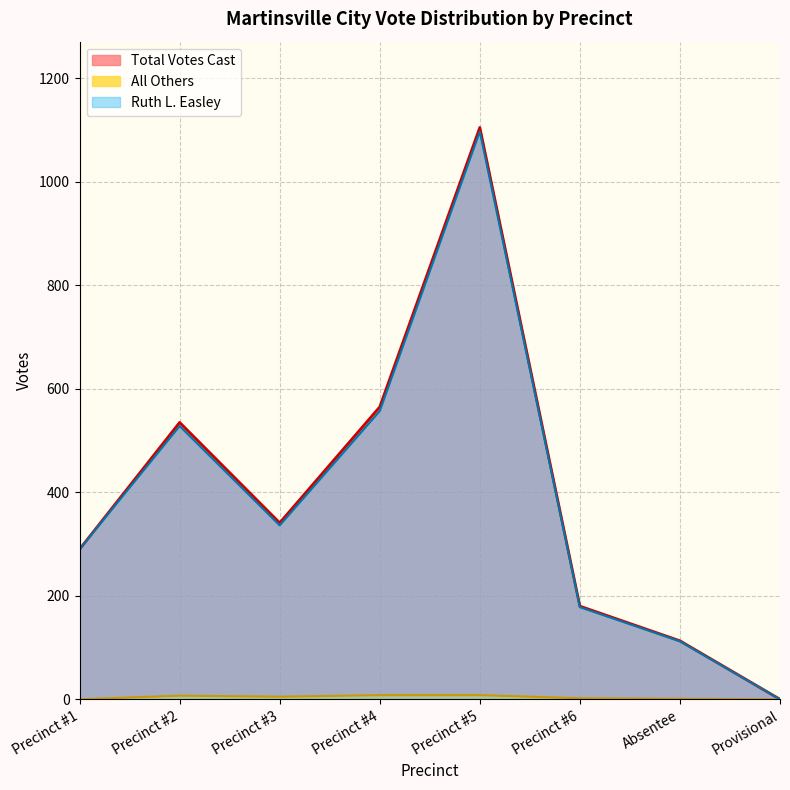

Which series changed the most between Precinct #2 and Precinct #6?

Total Votes Cast